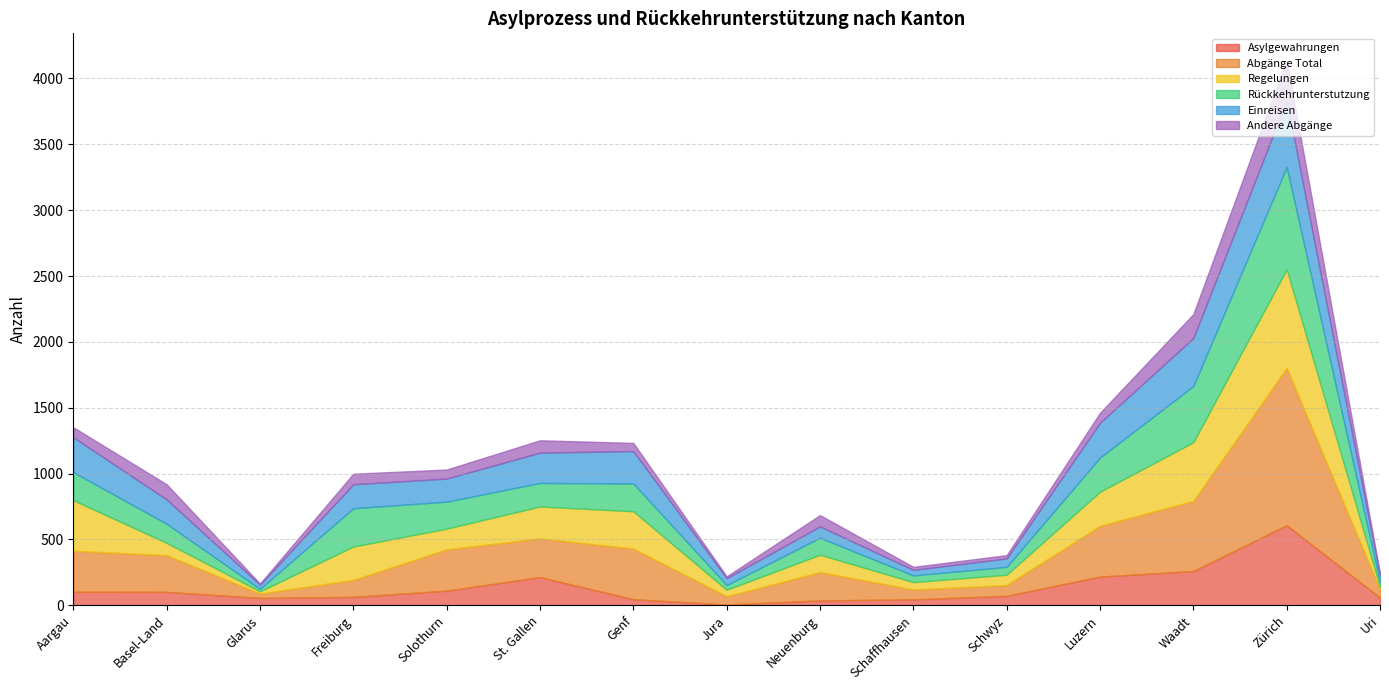

Which category has the highest value across all series?

Zürich